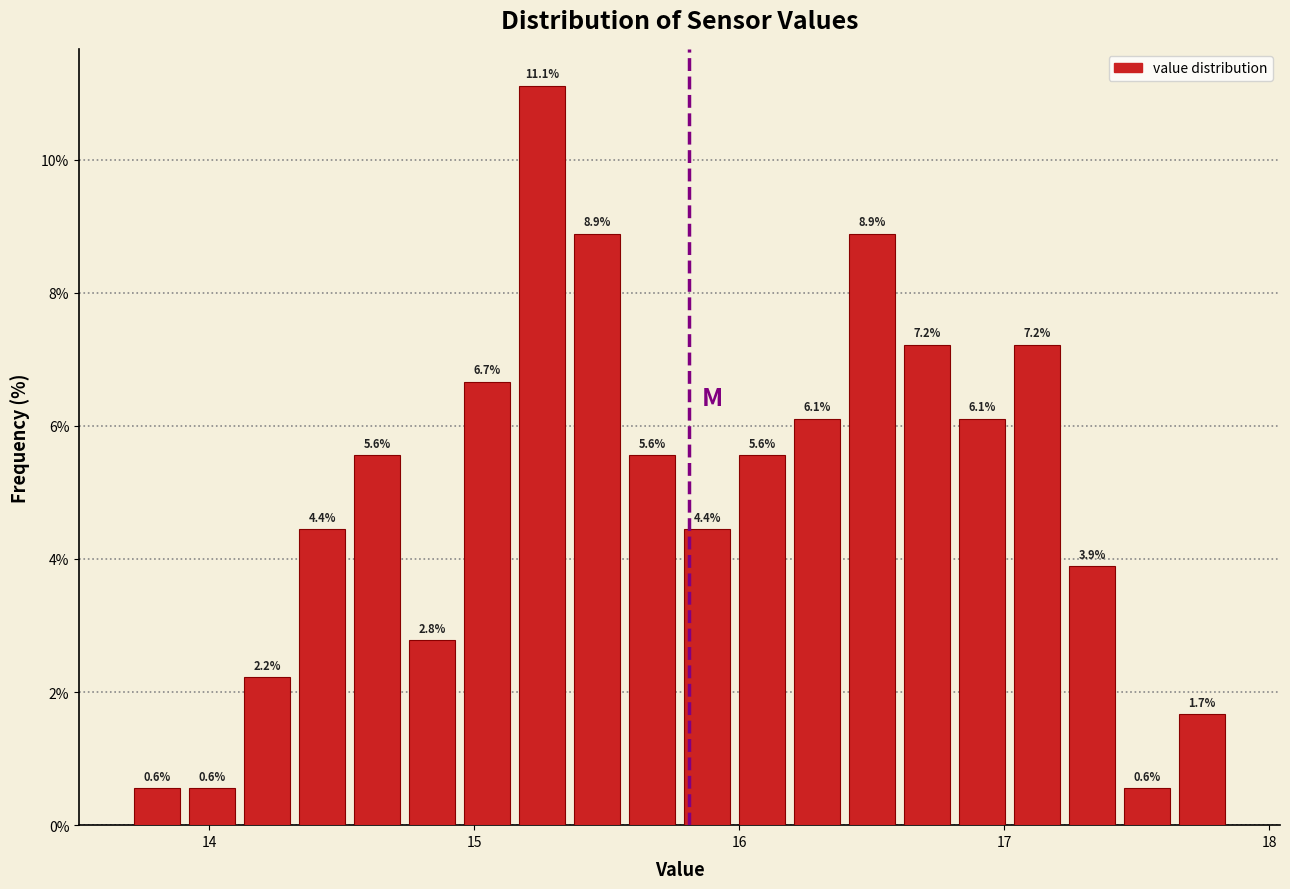

Read against the x-axis, roughly where is the centre of the tallest bar?

15.3